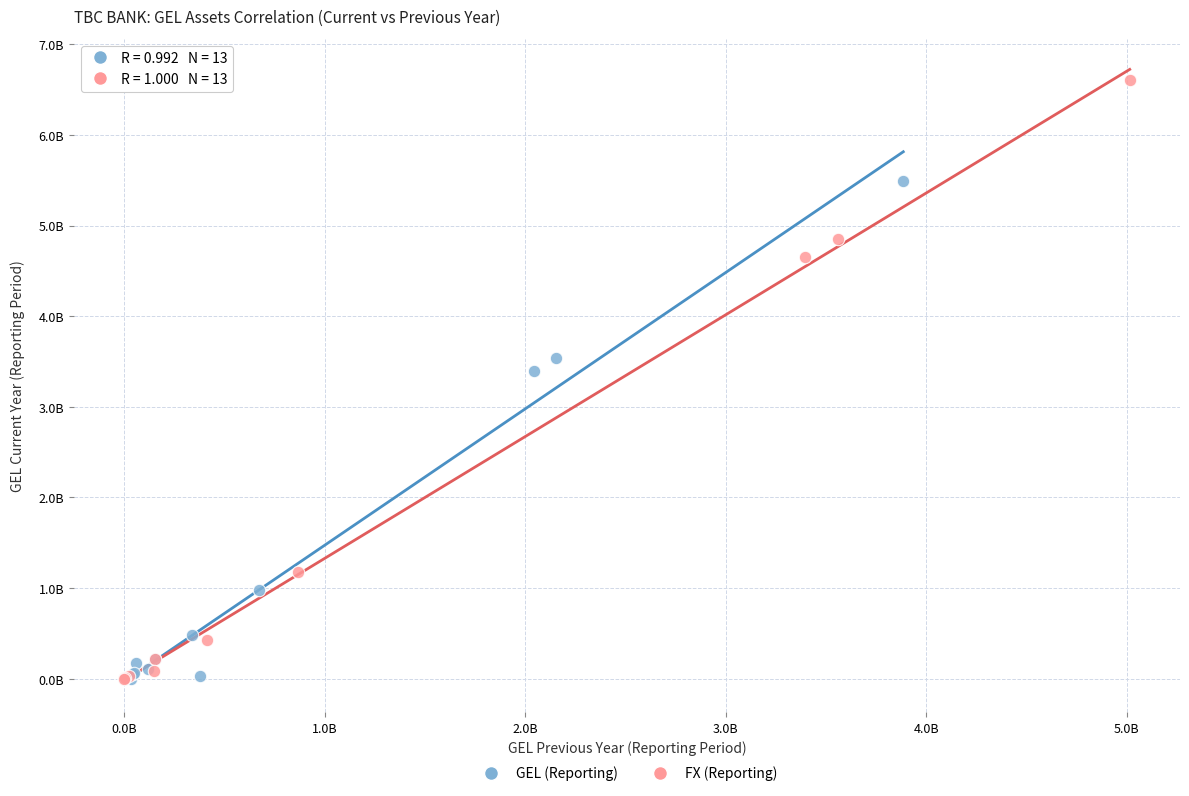

Which series has the widest spread of Y values?

FX (Reporting)